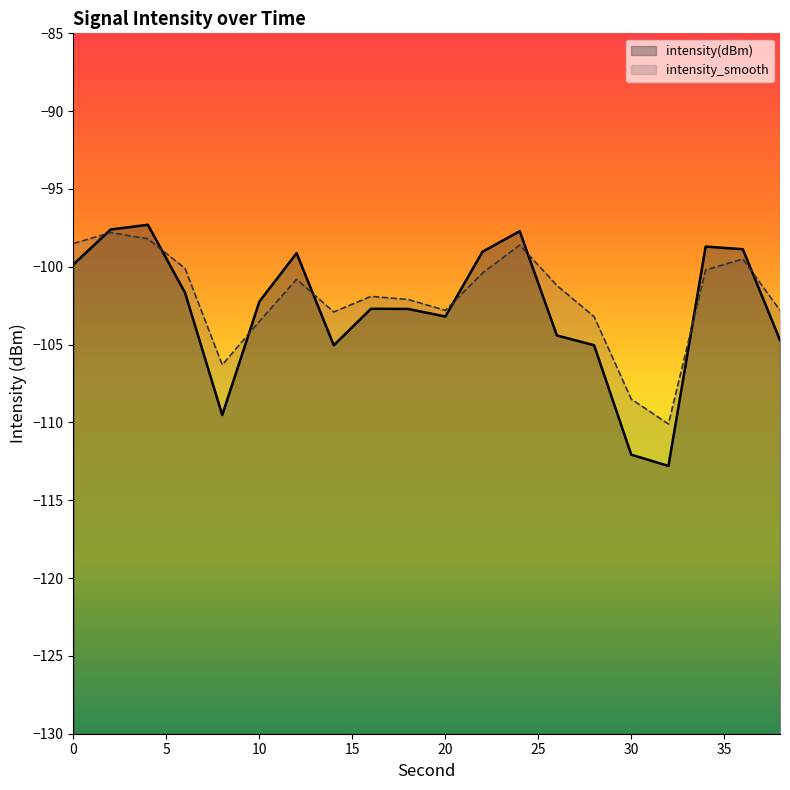

What is the average value of the intensity_smooth series?

-102.0